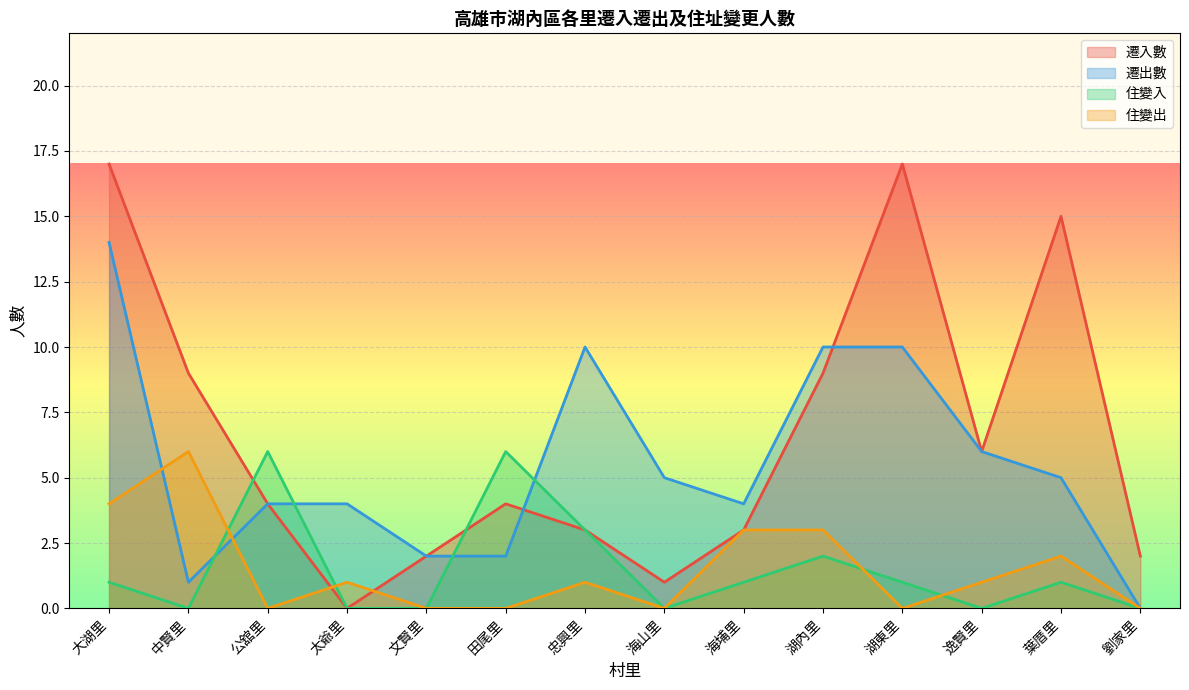

Which series ends up on top after the final intersection of 住變出 and 住變入?

住變出